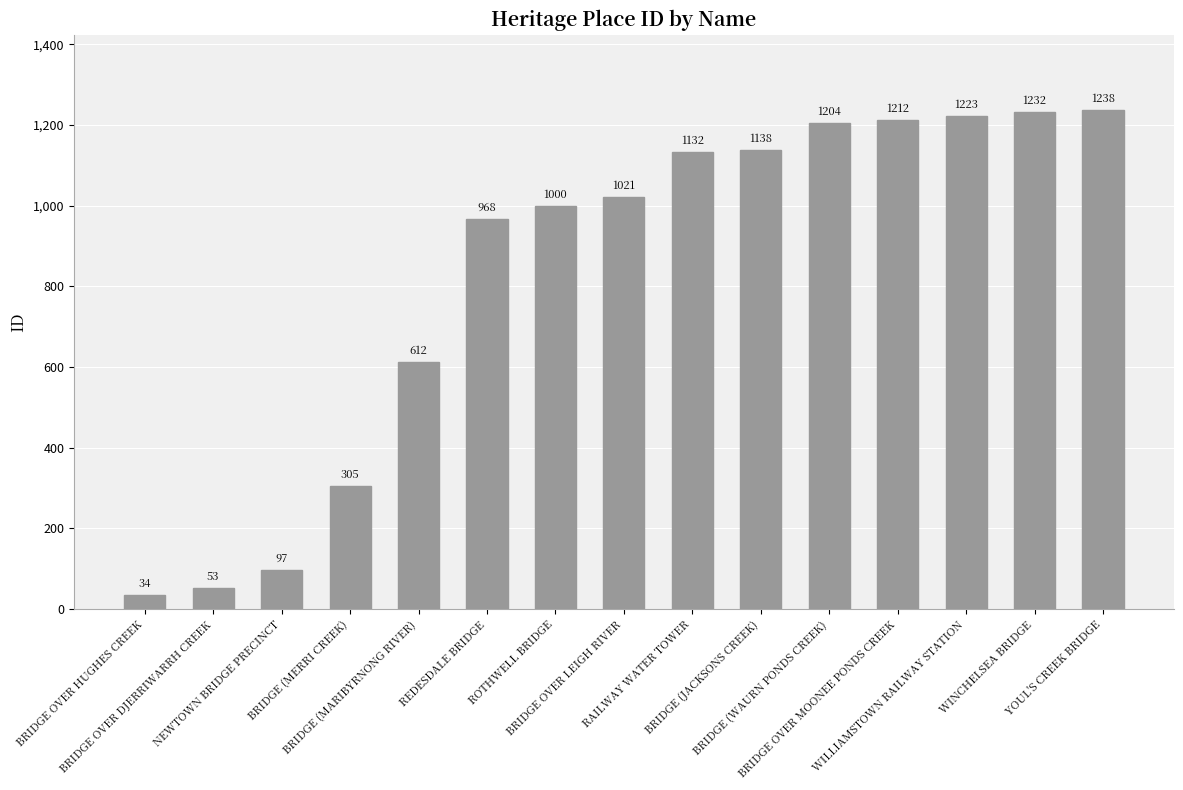

Count the number of data series in this chart.

1